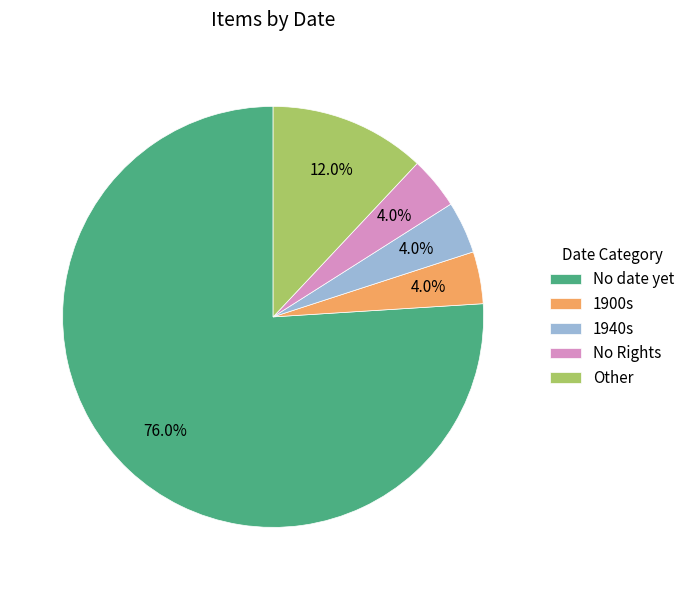

Combined, what portion of the pie is No Rights and No date yet?

80.0%